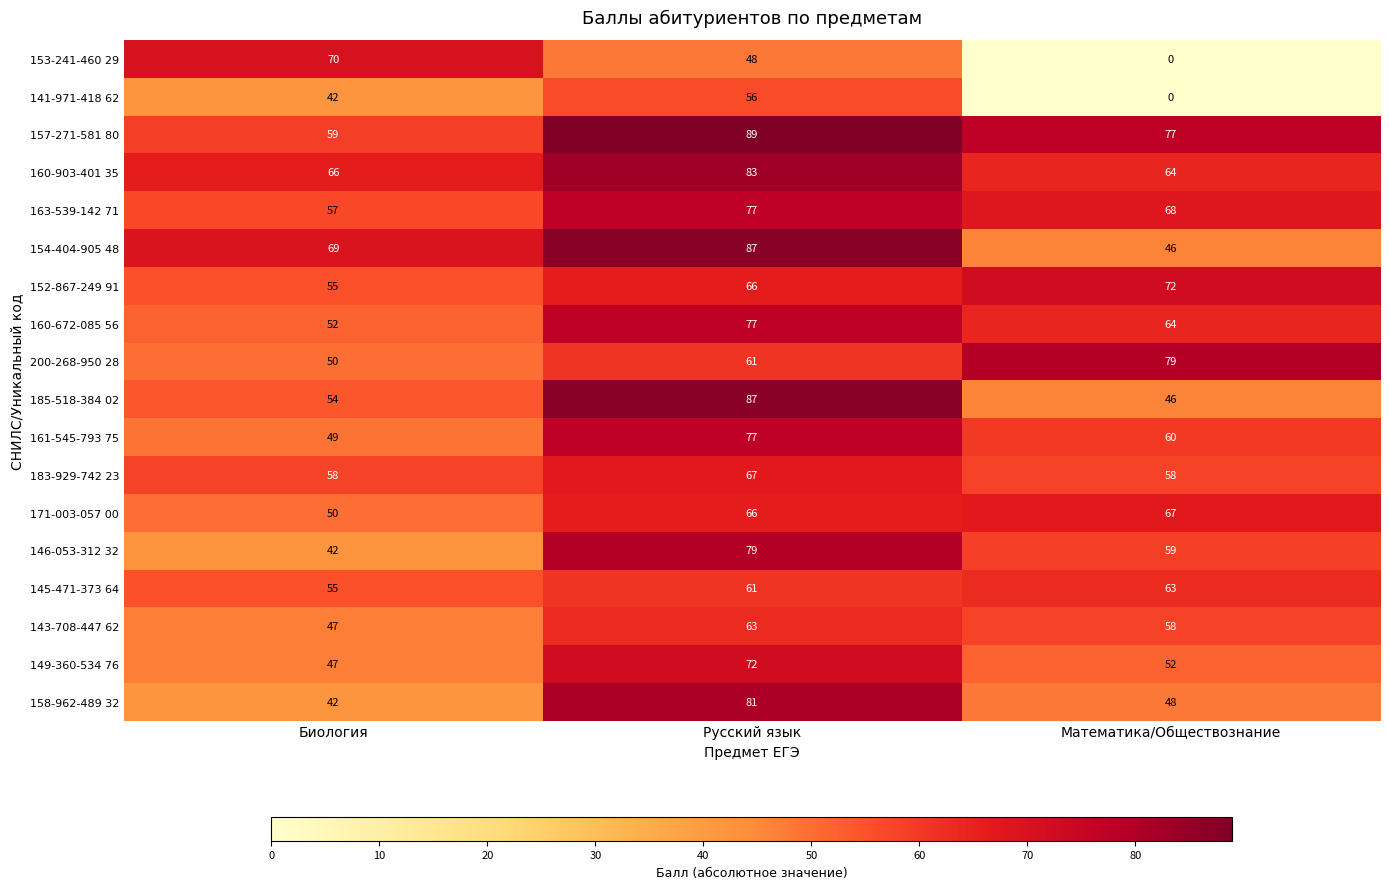

Count the number of categories in the chart.

3